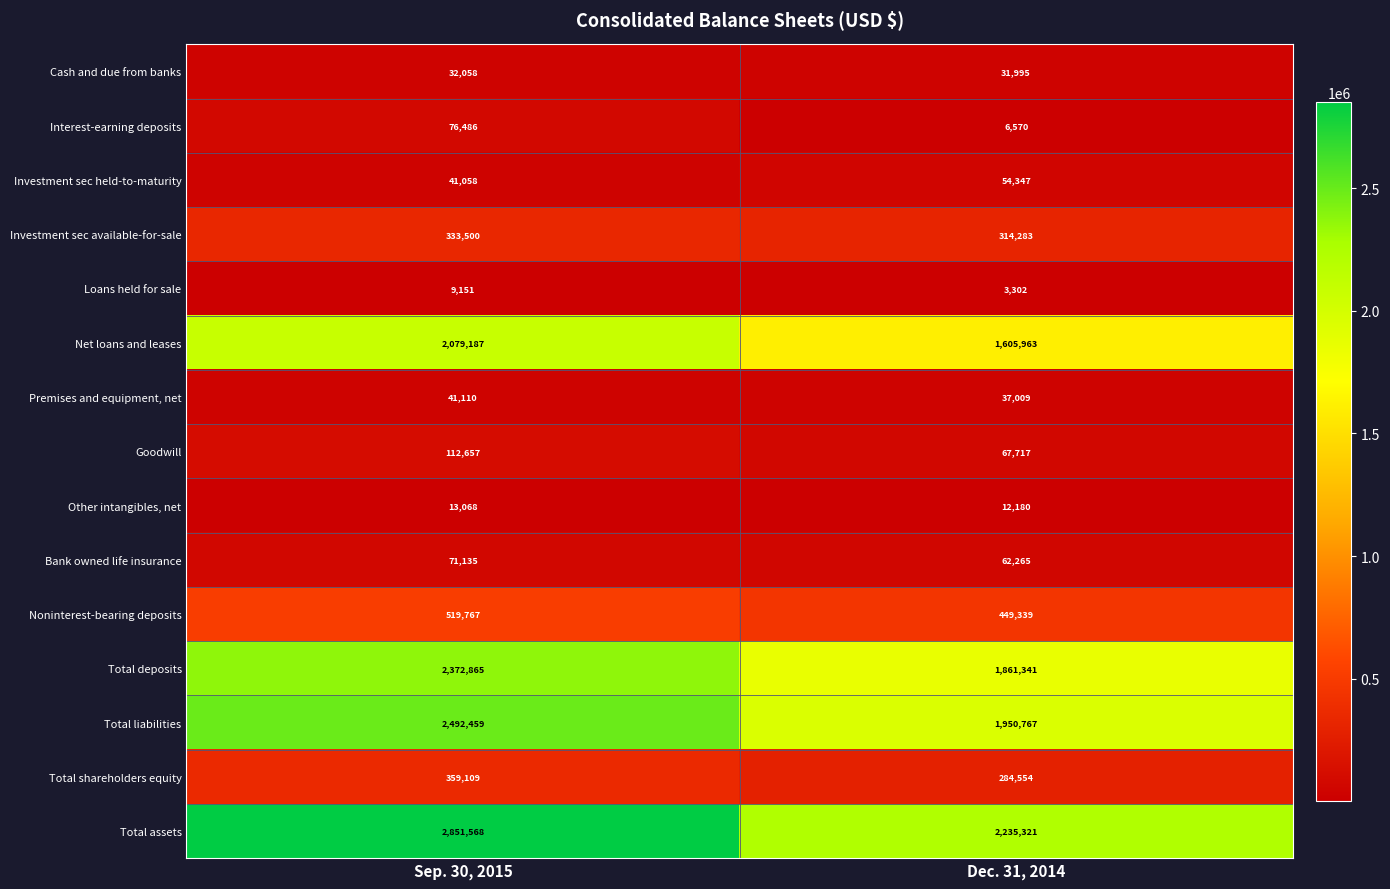

Which series has the largest total across all categories?

Total assets